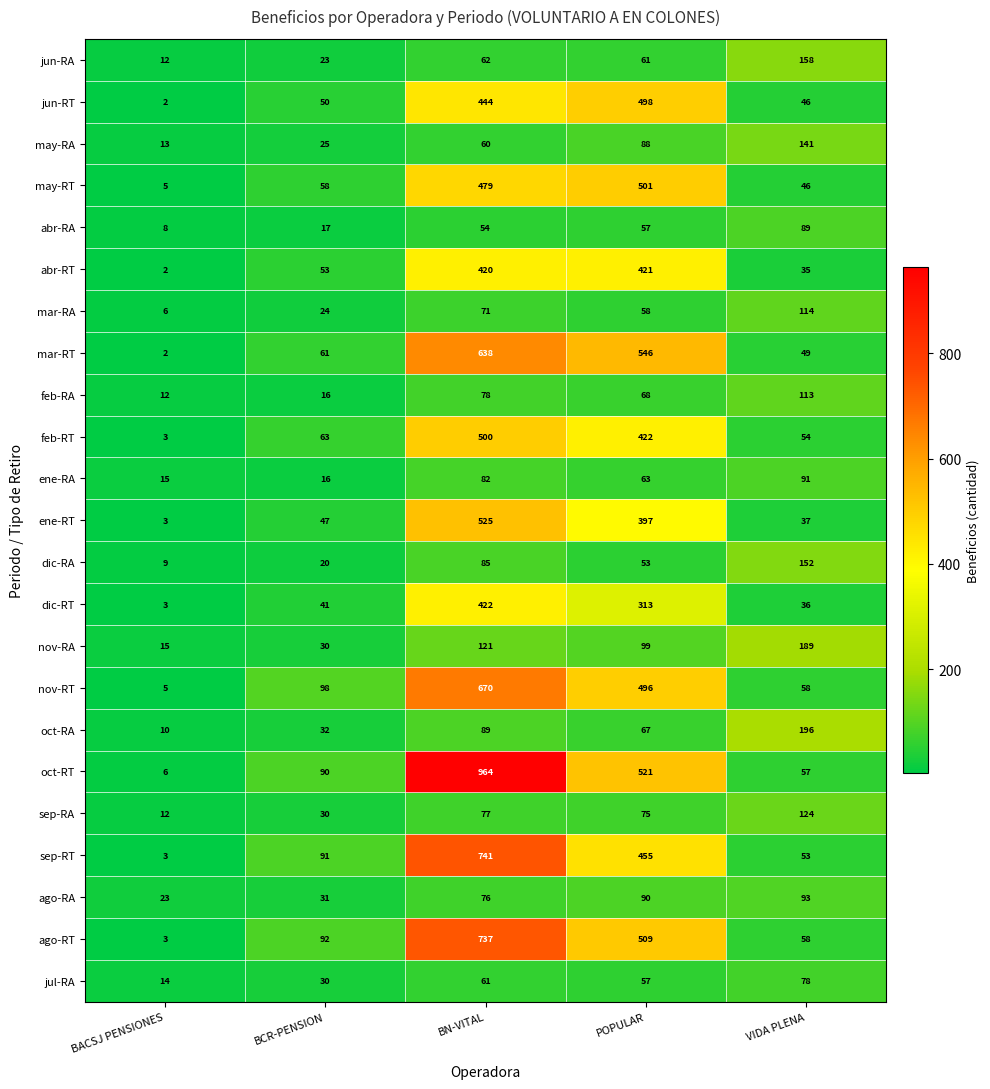

Read the mar-RA value at BN-VITAL.

71